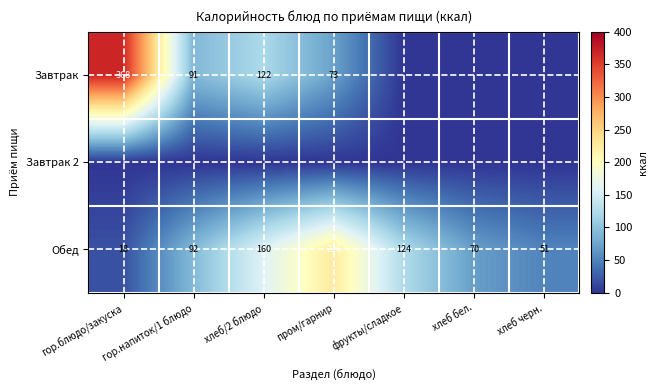

True or false: Завтрак has a value of 91 at гор.напиток/1 блюдо.

True